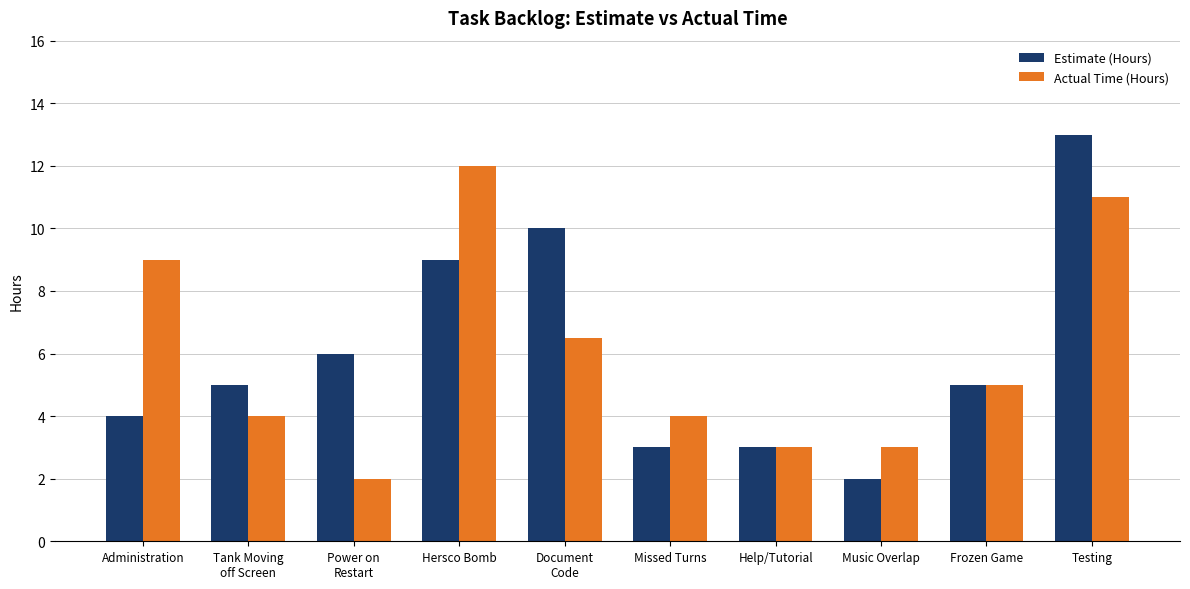

Reading right to left, list all the values displayed in this chart.

Estimate (Hours): 13.0	5.0	2.0	3.0	3.0	10.0	9.0	6.0	5.0	4.0
Actual Time (Hours): 11.0	5.0	3.0	3.0	4.0	6.5	12.0	2.0	4.0	9.0